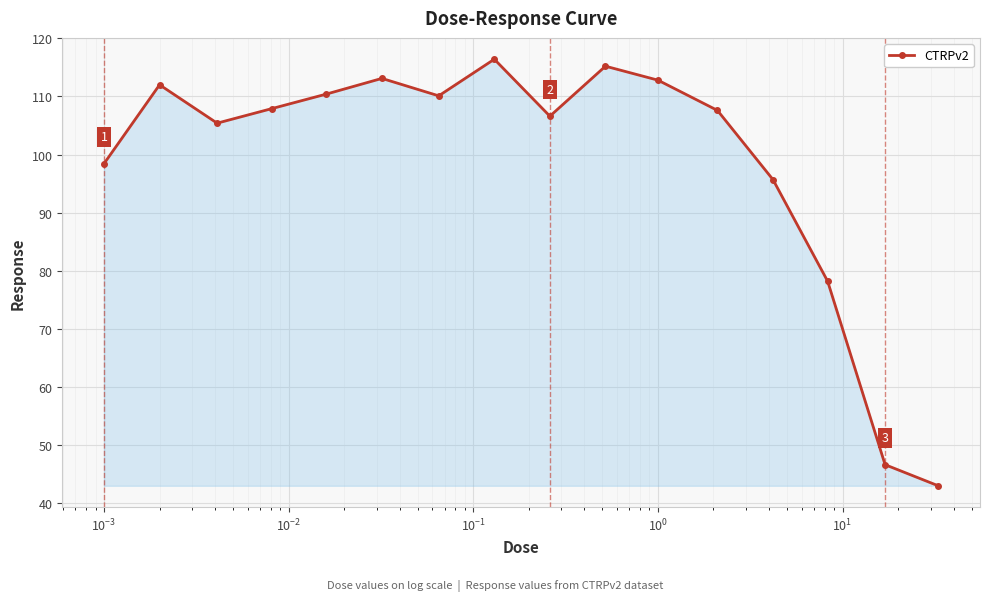

What is the value of the 11th point from the left?

112.8